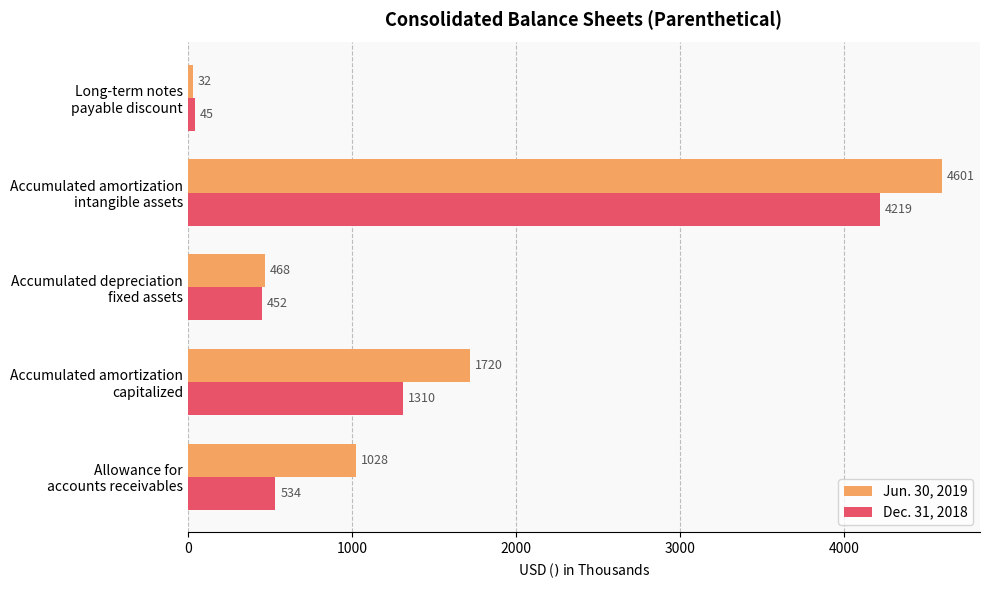

What is the average value of the Dec. 31, 2018 series?

1312